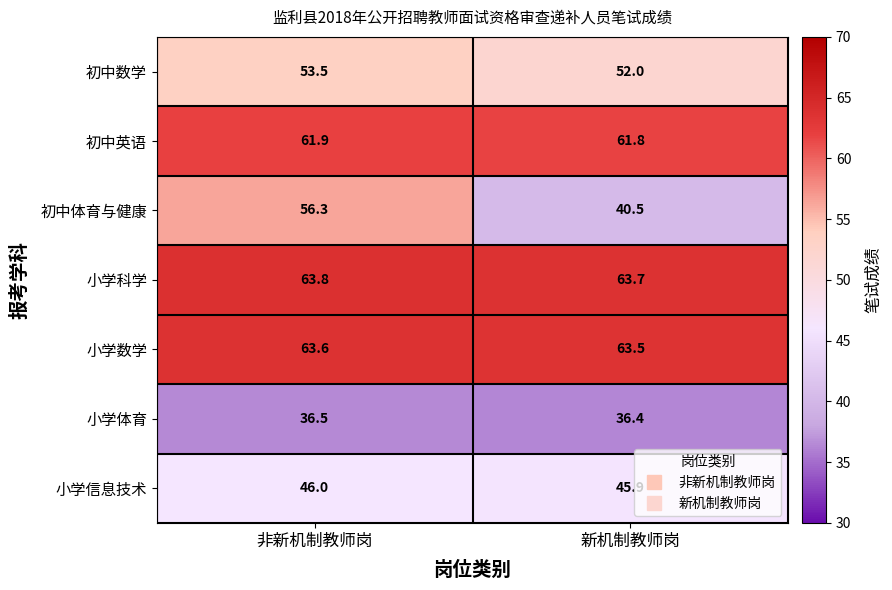

What is the smallest value displayed?

36.4